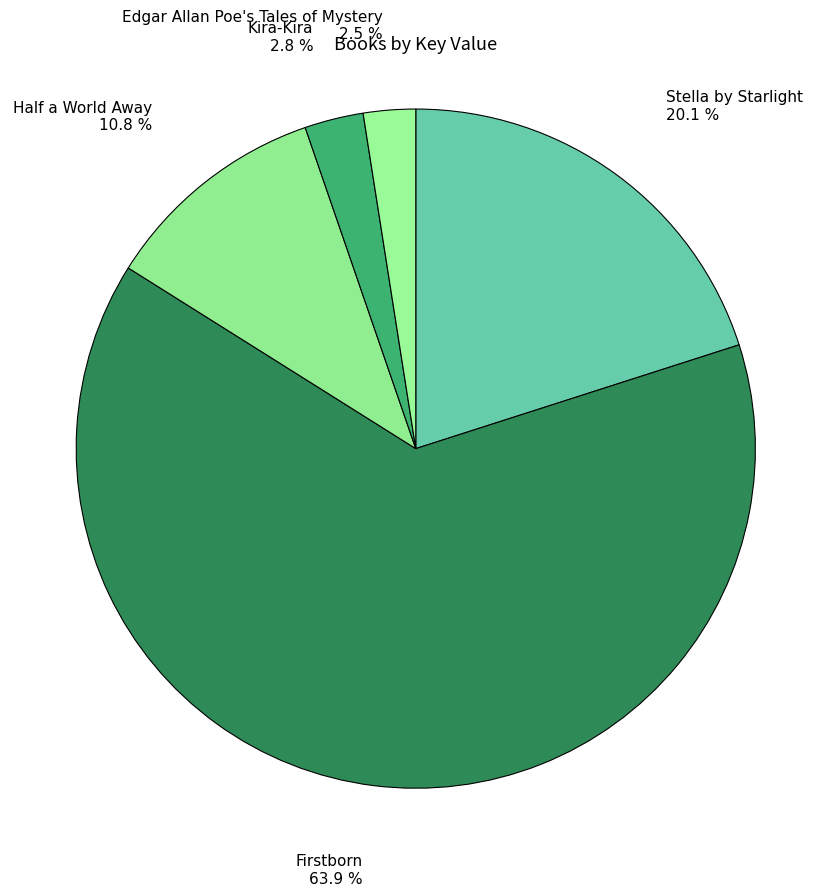

What percentage is the Firstborn slice, to the nearest percent?

64%